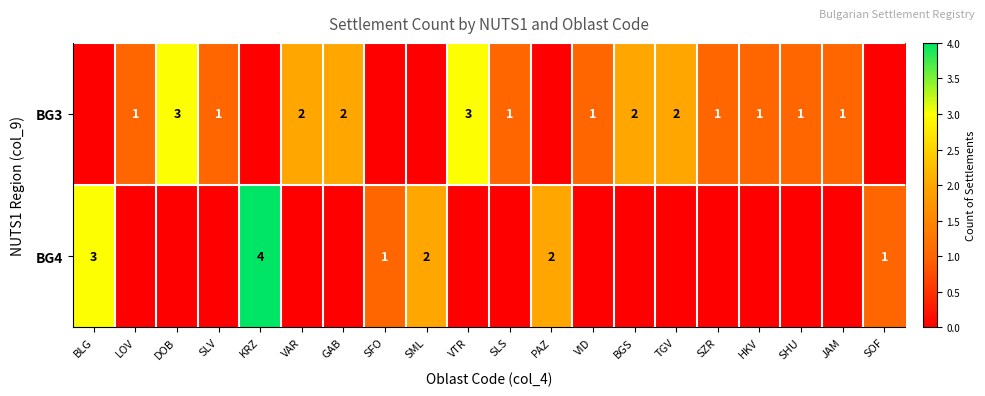

What is the difference between the BG4 values at SOF and KRZ?

3